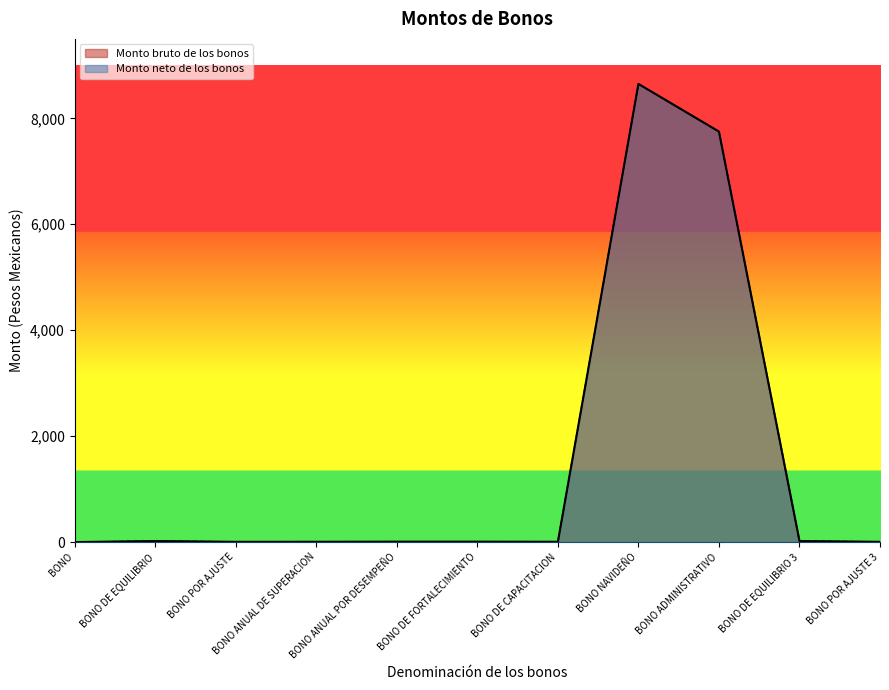

At which category does Monto bruto de los bonos reach its first local peak?

BONO DE EQUILIBRIO